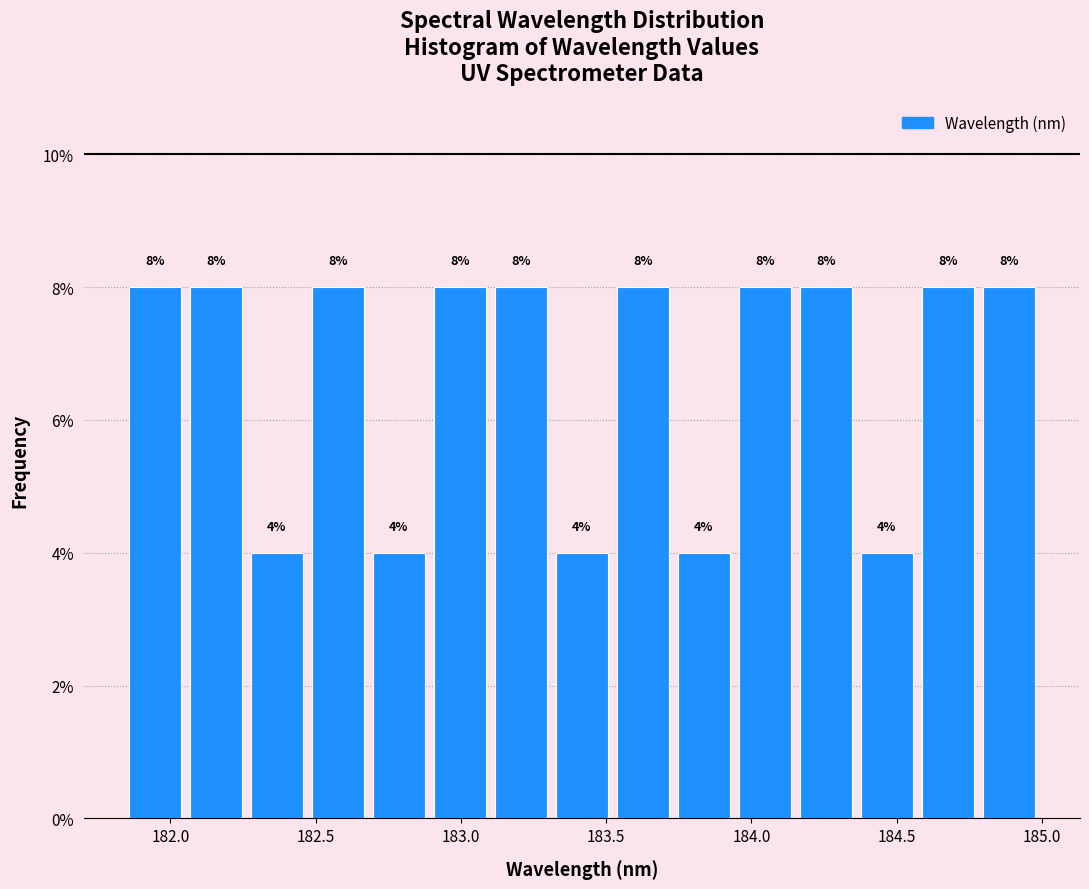

Reading left to right, transcribe this chart: for each bar, give the range it covers on the x-axis and its height. The bar edges are not printed on the chart, so give them approximately, as read against the axis.

181.85 to 182.05: 8
182.05 to 182.25: 8
182.25 to 182.45: 4
182.45 to 182.70: 8
182.70 to 182.90: 4
182.90 to 183.10: 8
183.10 to 183.30: 8
183.30 to 183.50: 4
183.50 to 183.75: 8
183.75 to 183.95: 4
183.95 to 184.15: 8
184.15 to 184.35: 8
184.35 to 184.55: 4
184.55 to 184.80: 8
184.80 to 185.00: 8